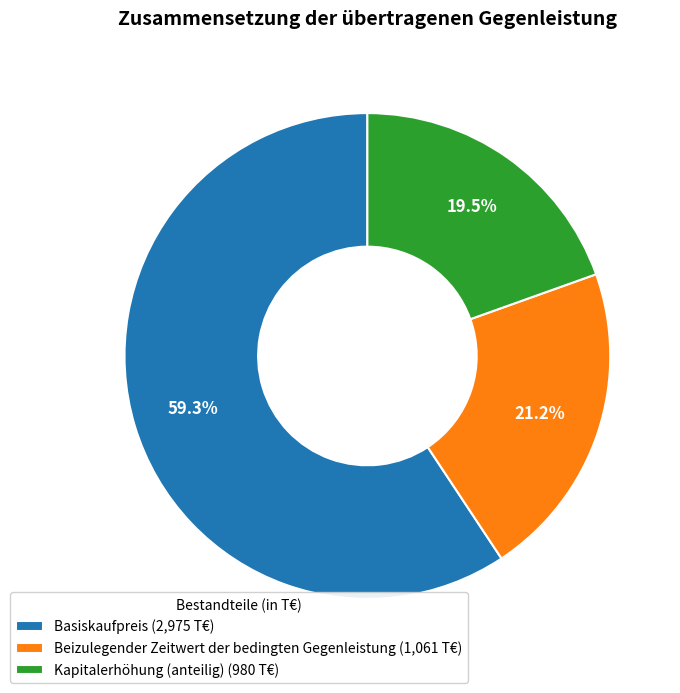

To the nearest percent, what is the difference between the Basiskaufpreis and Kapitalerhöhung (anteilig) slice percentages?

40%